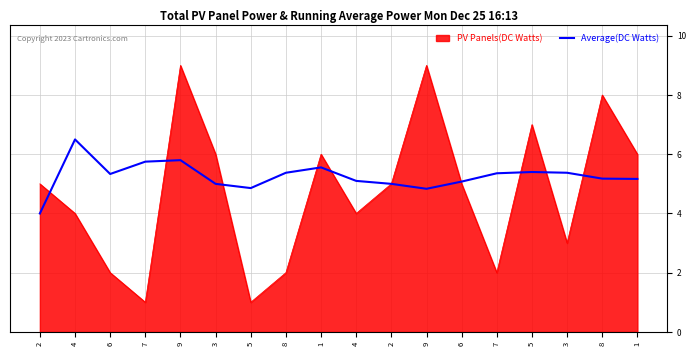

What are all the series names shown in the legend?

PV Panels(DC Watts), Average(DC Watts)